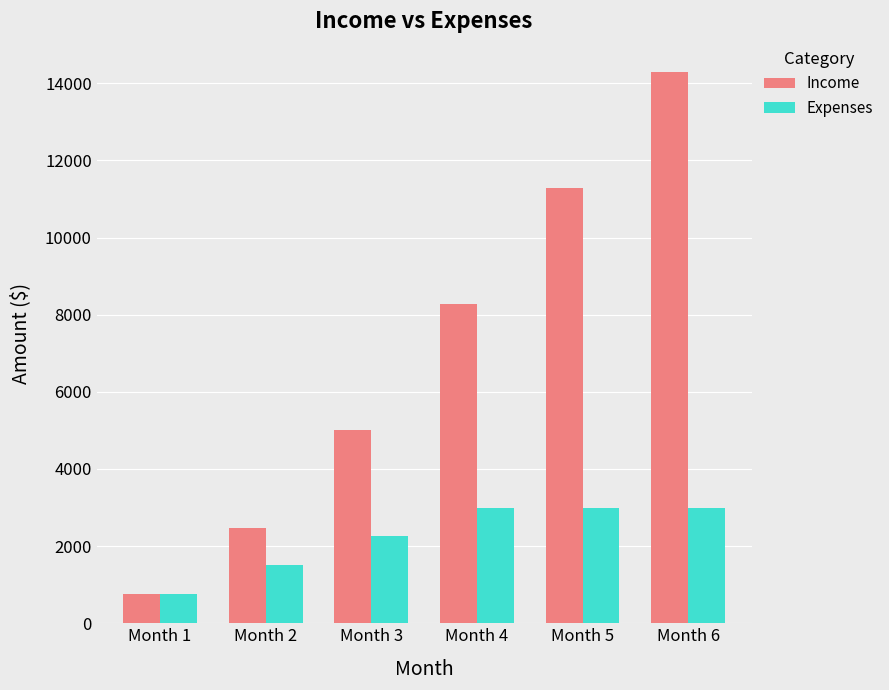

Which label corresponds to the smallest value in the chart?

Month 1